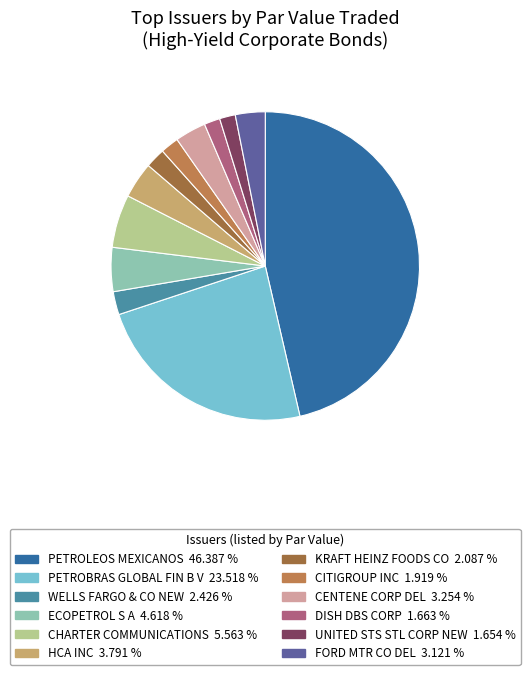

How many segments does this pie chart have?

12